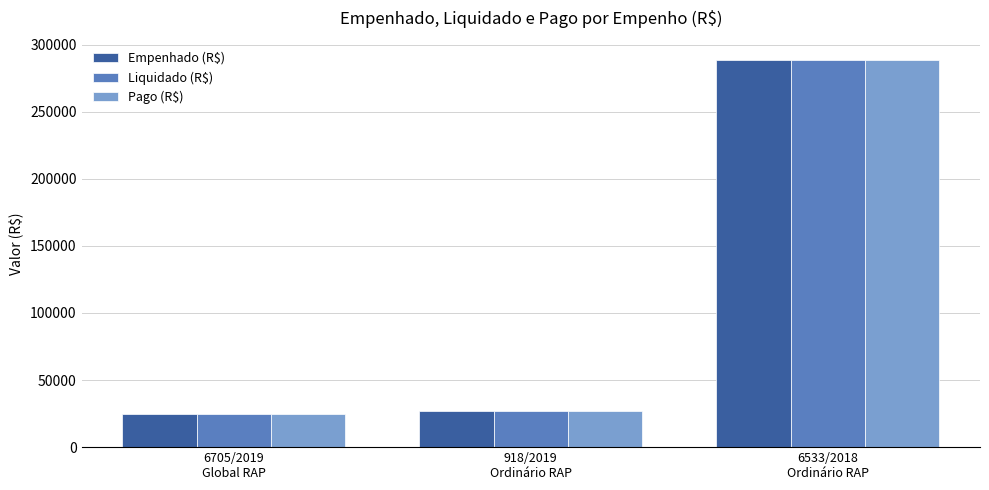

What is the highest value of the Liquidado (R$) series?

288438.7